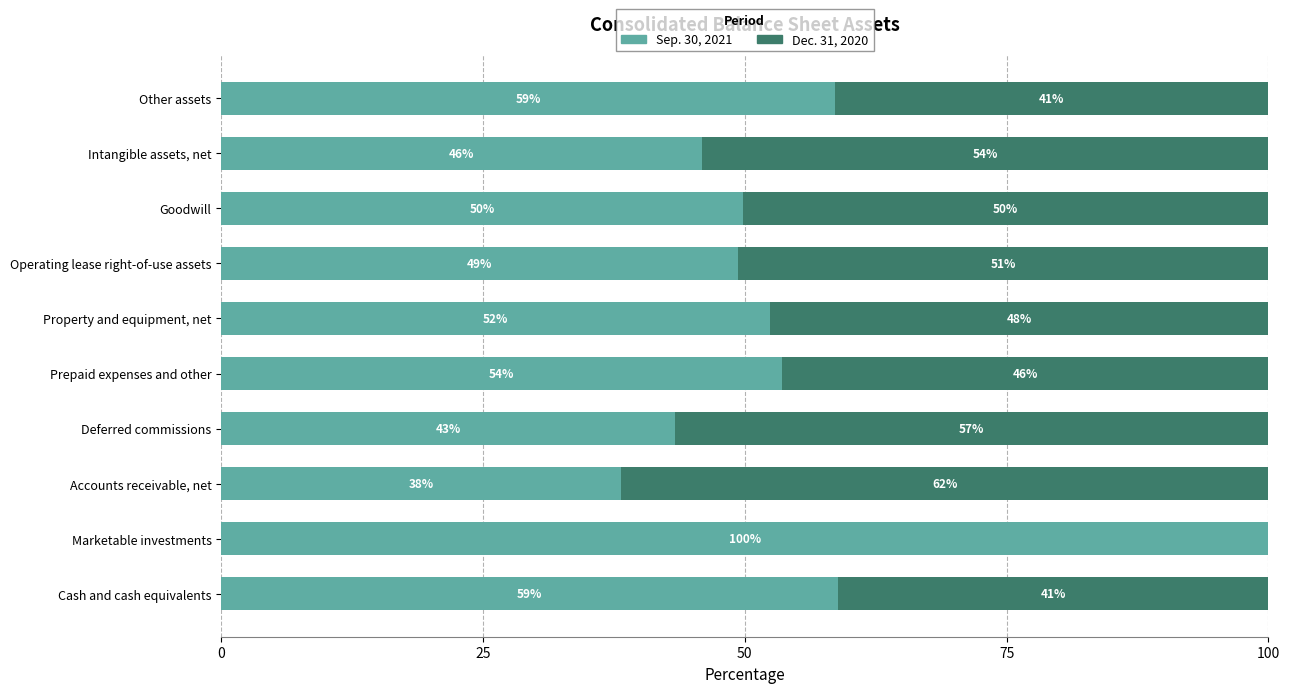

How many data points in Sep. 30, 2021 are above 52?

5